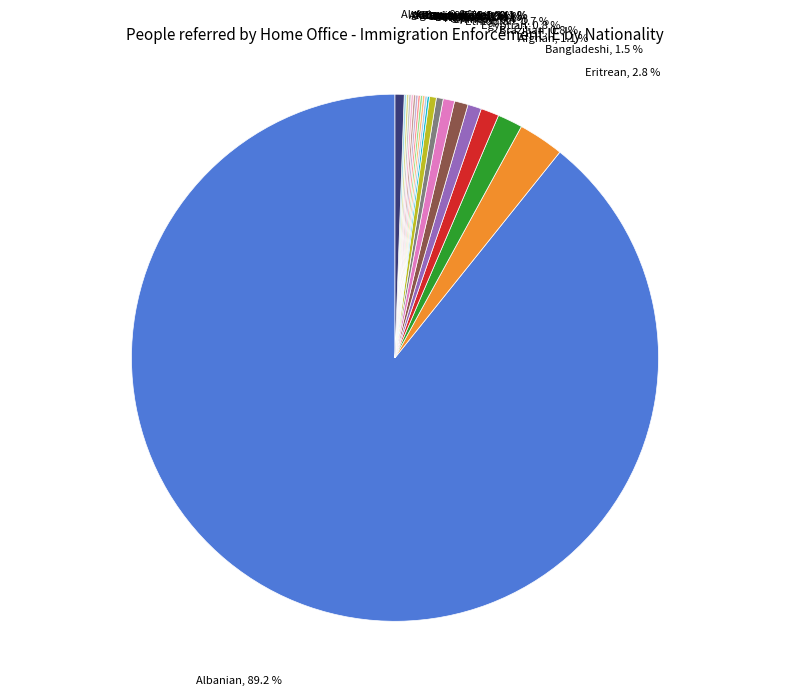

Rank the categories by value from highest to lowest.

Albanian, Eritrean, Bangladeshi, Afghan, Brazilian, Egyptian, Ethiopian, Algerian, Chinese, Filipino, American, Belgian, Bolivian, Botswanan, Chadian, Czech, Ghanaian, Greek, Albanian Greek, Albanian Italian, Afghan Indian